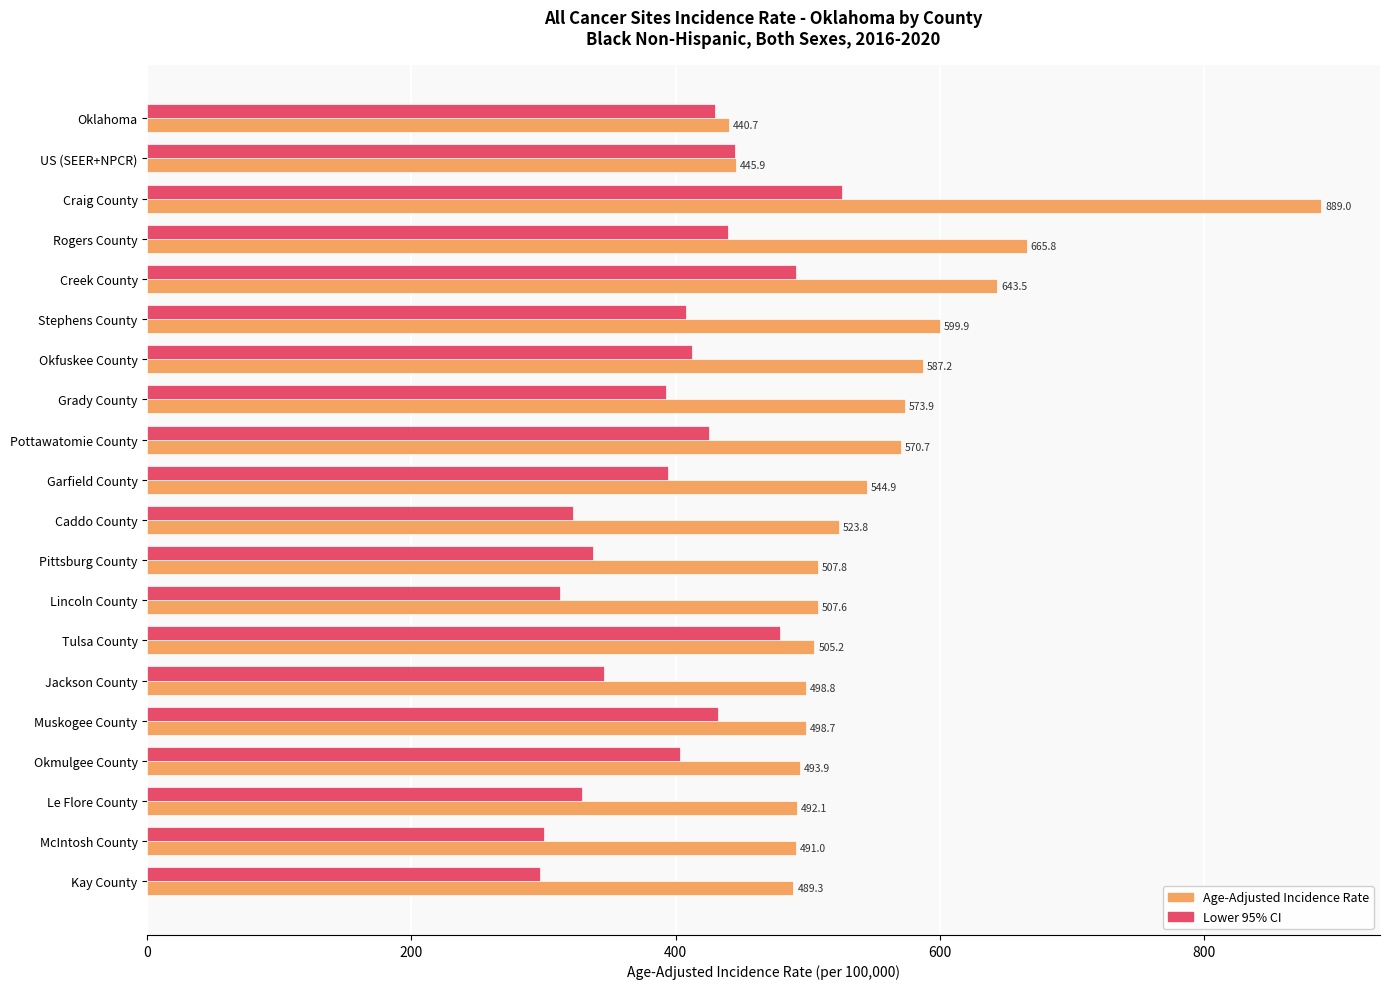

The Lower 95% CI series shows 341.0 at Craig County. True or false?

False